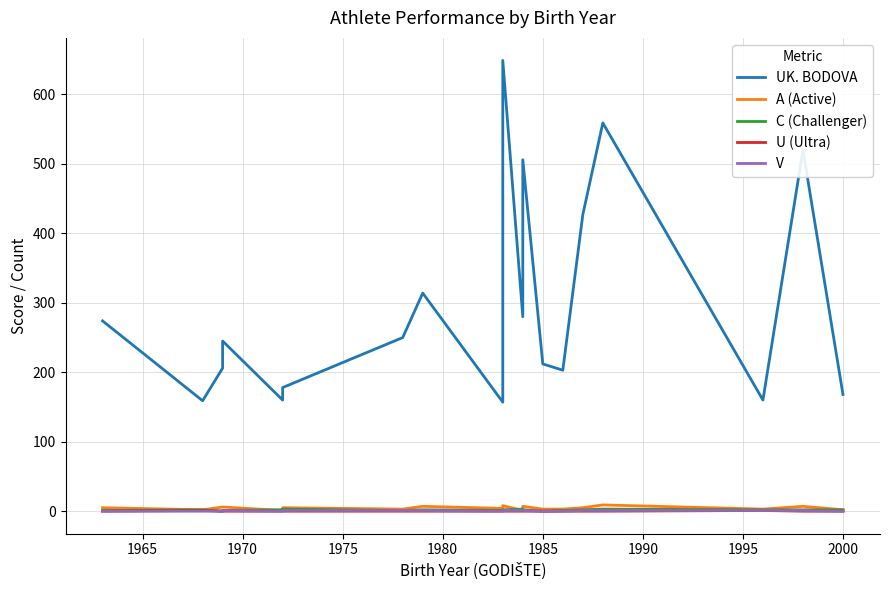

What is the sum of all V values?

11